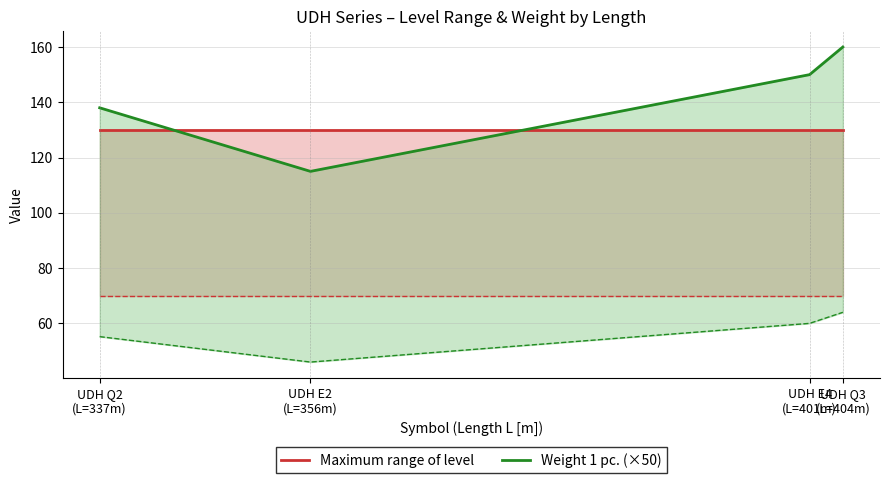

Where does the Weight 1 pc. (×50) series first go above 150?

UDH Q3
(L=404m)